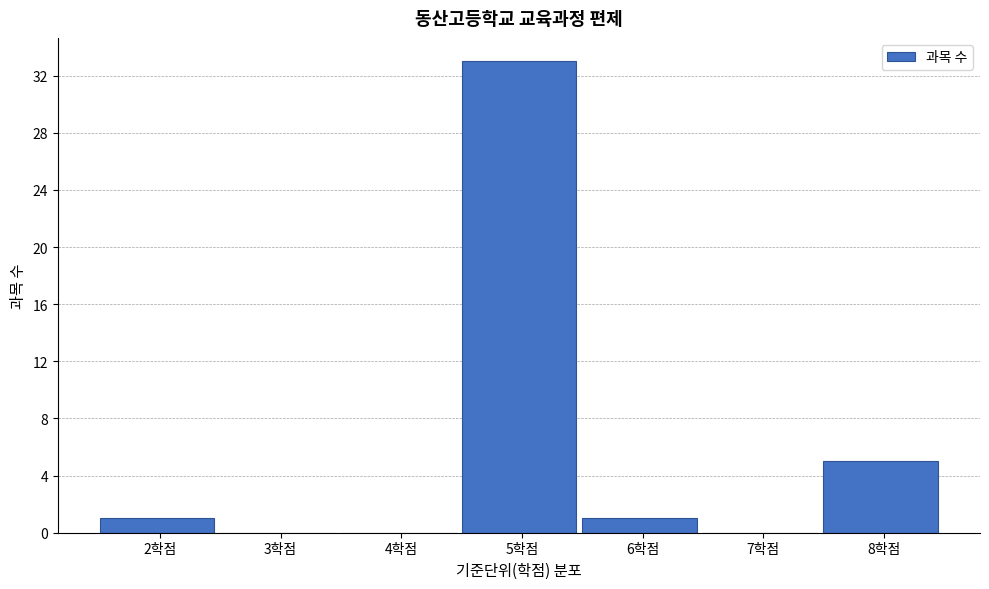

Reading left to right, transcribe this chart: for each bar, give the range it covers on the x-axis and its height. The values are not printed on the chart, so give them approximately, as read against the axis.

1.5 to 2.5: 1
2.5 to 3.5: 0
3.5 to 4.5: 0
4.5 to 5.5: 33
5.5 to 6.5: 1
6.5 to 7.5: 0
7.5 to 8.5: 5